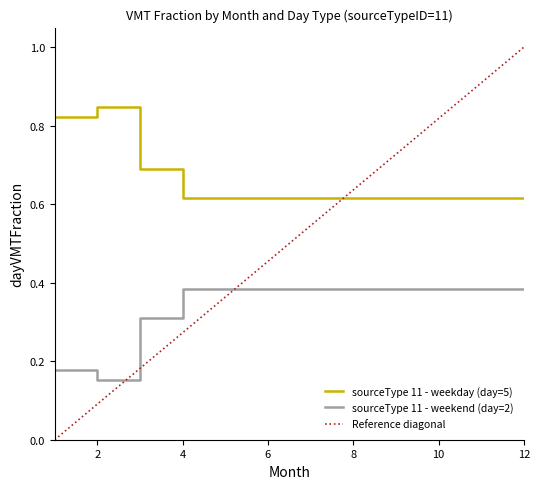

Which series has the largest range (max minus min)?

Reference diagonal